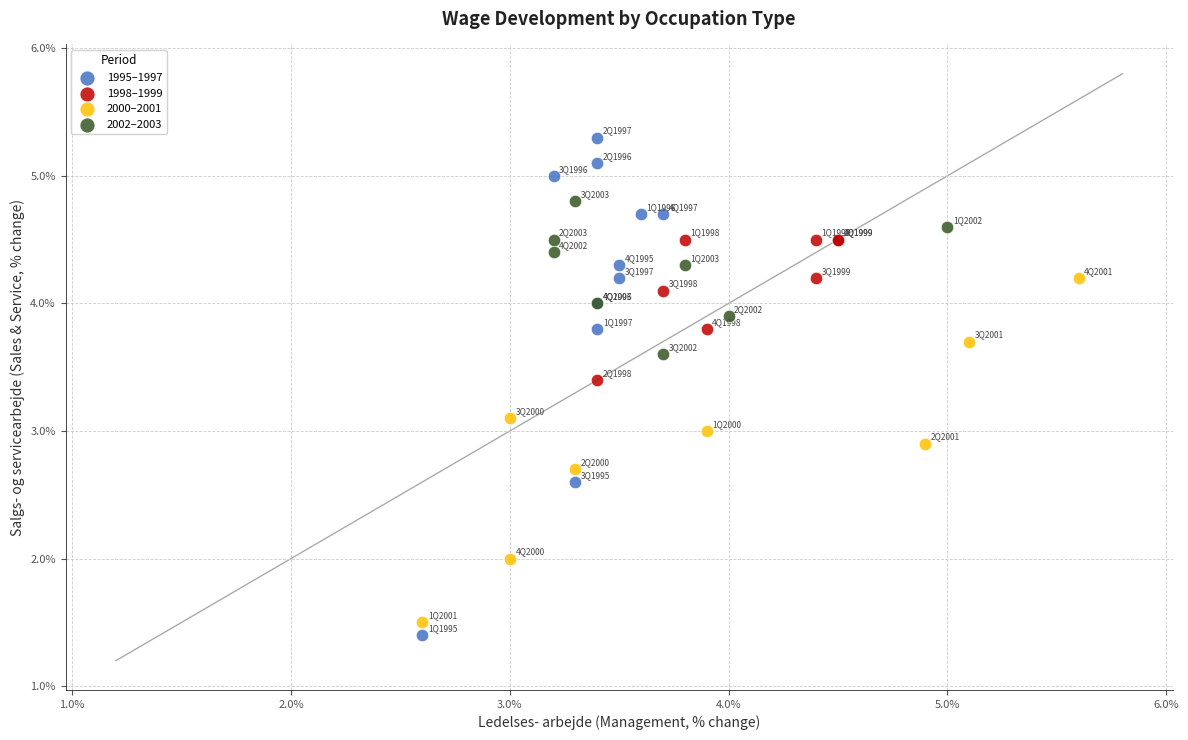

Which series contains the highest Y value?

1995–1997